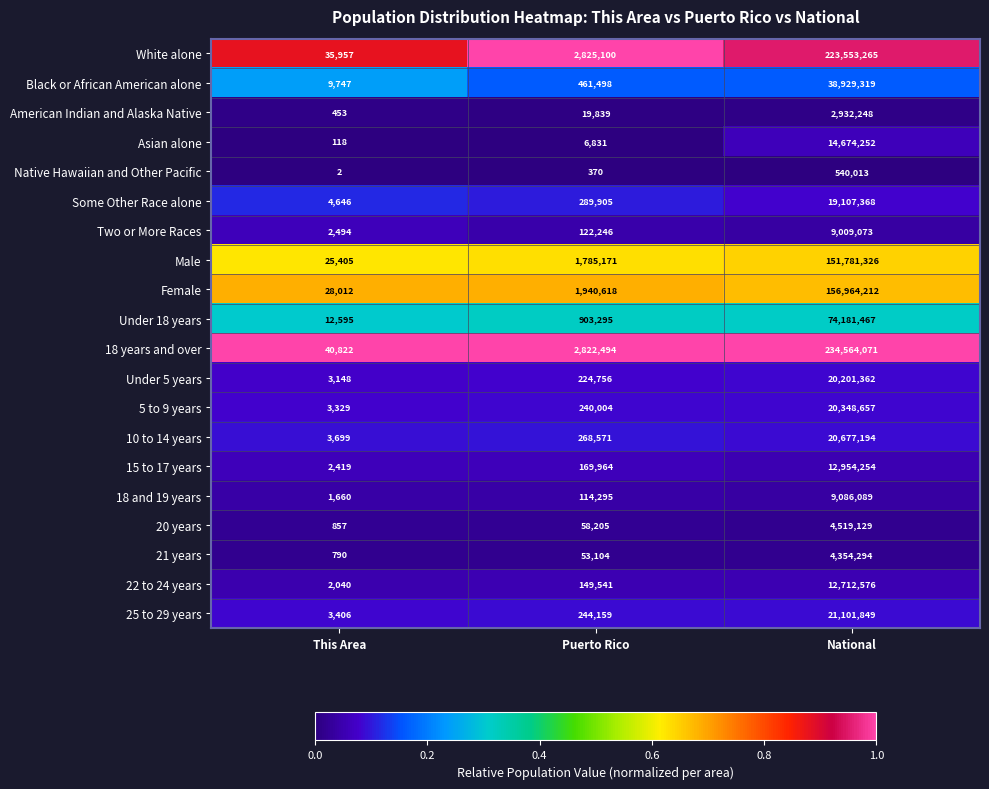

Rank the series by their maximum value, from lowest to highest.

Native Hawaiian and Other Pacific, American Indian and Alaska Native, 21 years, 20 years, Two or More Races, 18 and 19 years, 22 to 24 years, 15 to 17 years, Asian alone, Some Other Race alone, Under 5 years, 5 to 9 years, 10 to 14 years, 25 to 29 years, Black or African American alone, Under 18 years, Male, Female, White alone, 18 years and over